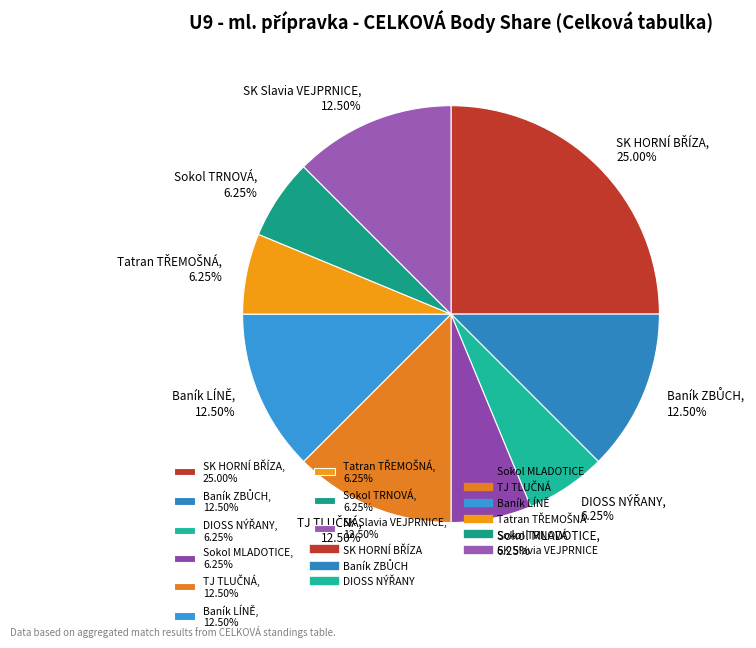

Does any single category account for the majority?

No